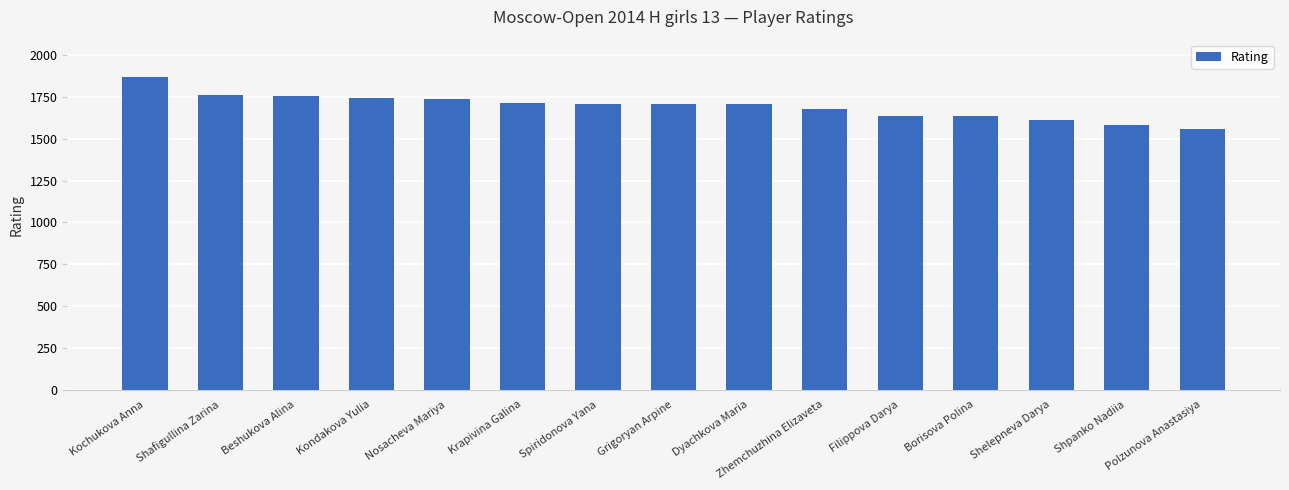

Is it true that the value at Grigoryan Arpine is 2371?

False